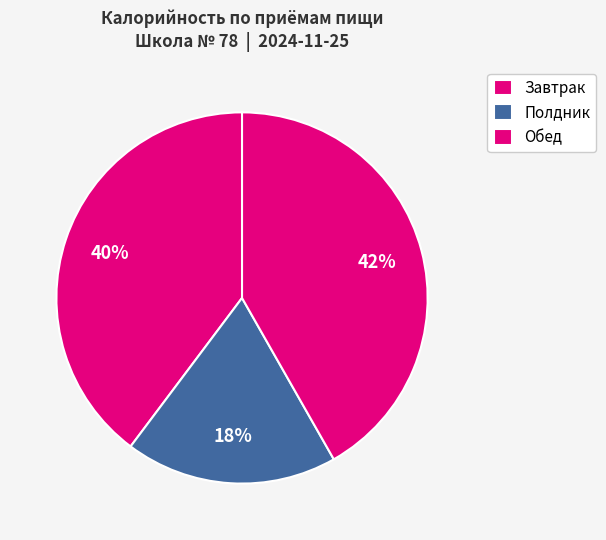

Which slice is the largest?

Обед